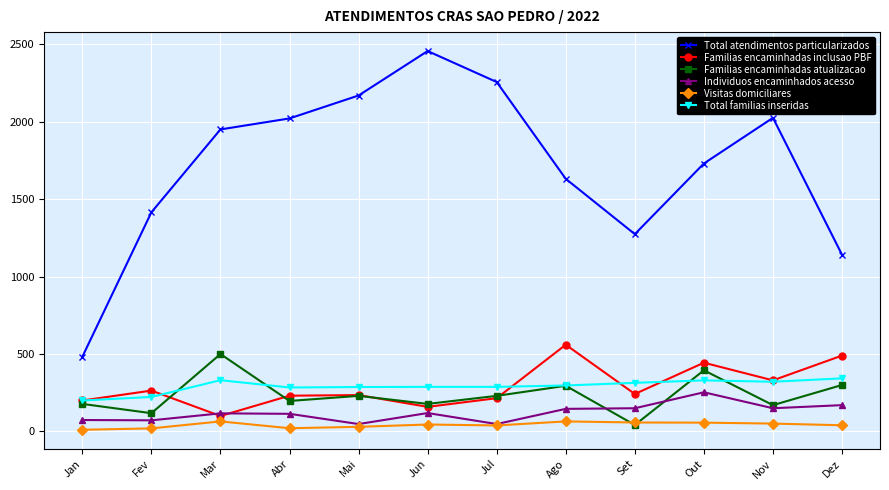

Which series has the largest total across all categories?

Total atendimentos particularizados